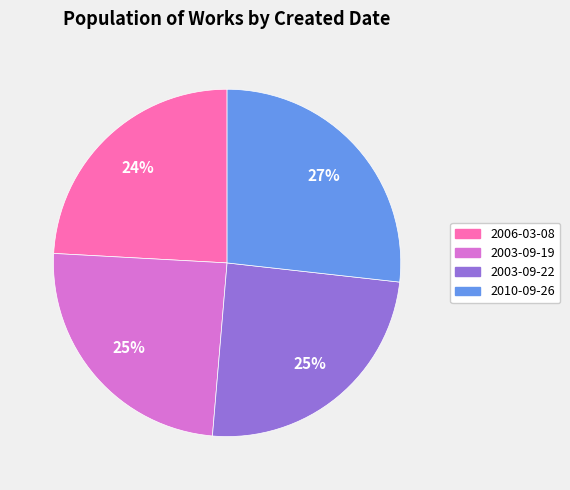

Between 2010-09-26 and 2003-09-22, which is larger?

2010-09-26